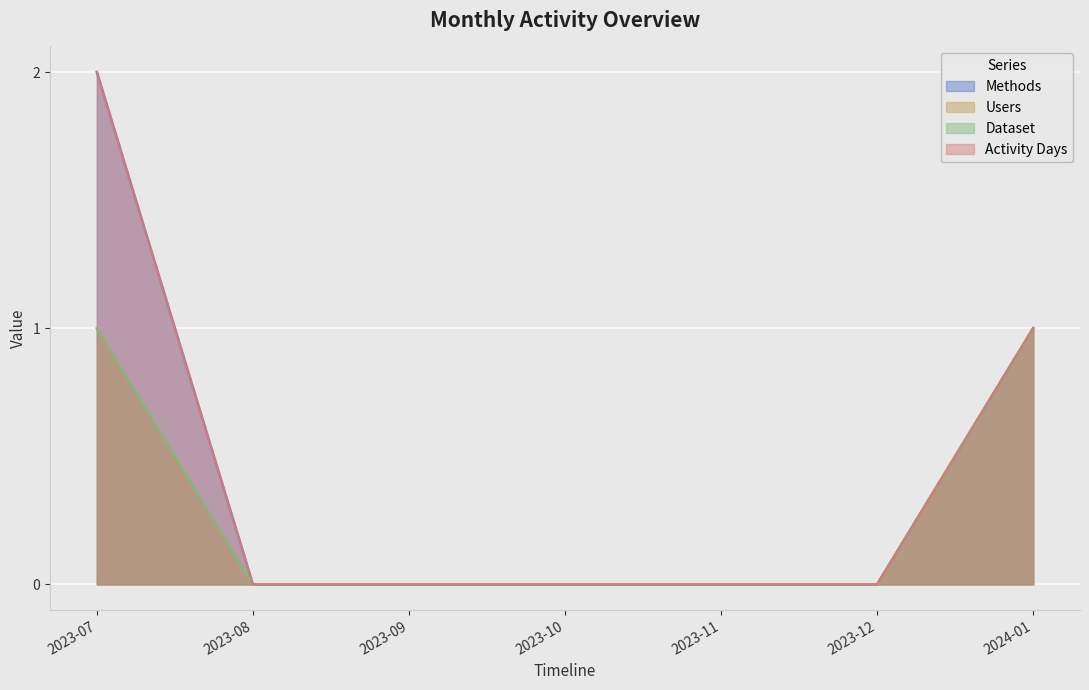

Reading left to right, extract all data points from this chart.

Methods: 2	0	0	0	0	0	1
Users: 1	0	0	0	0	0	1
Dataset: 1	0	0	0	0	0	1
Activity Days: 2	0	0	0	0	0	1